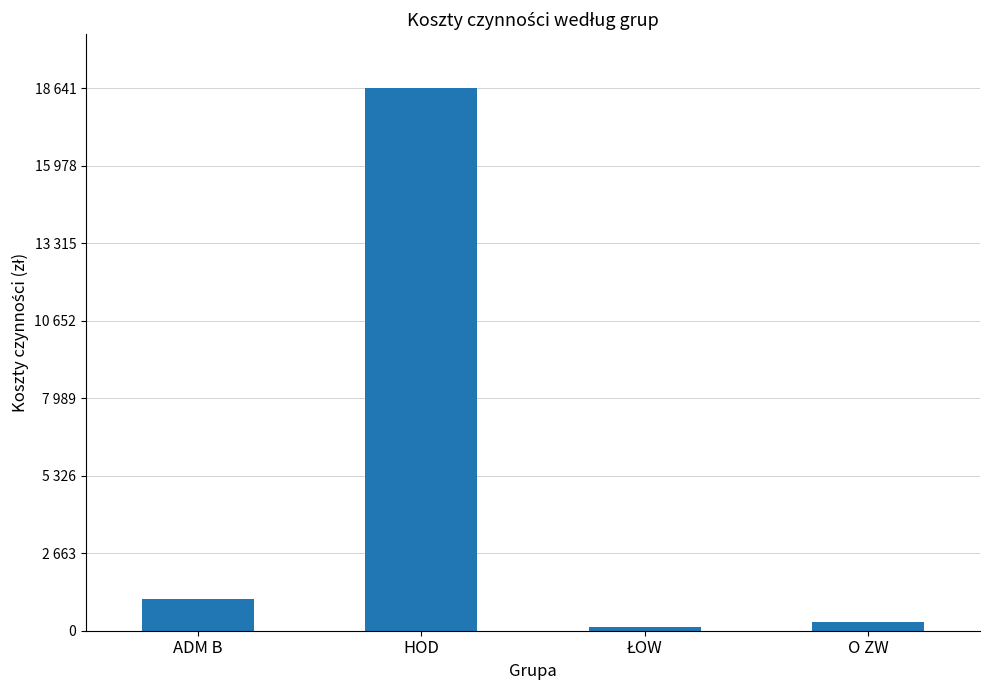

The value at O ZW is 494.4. True or false?

False